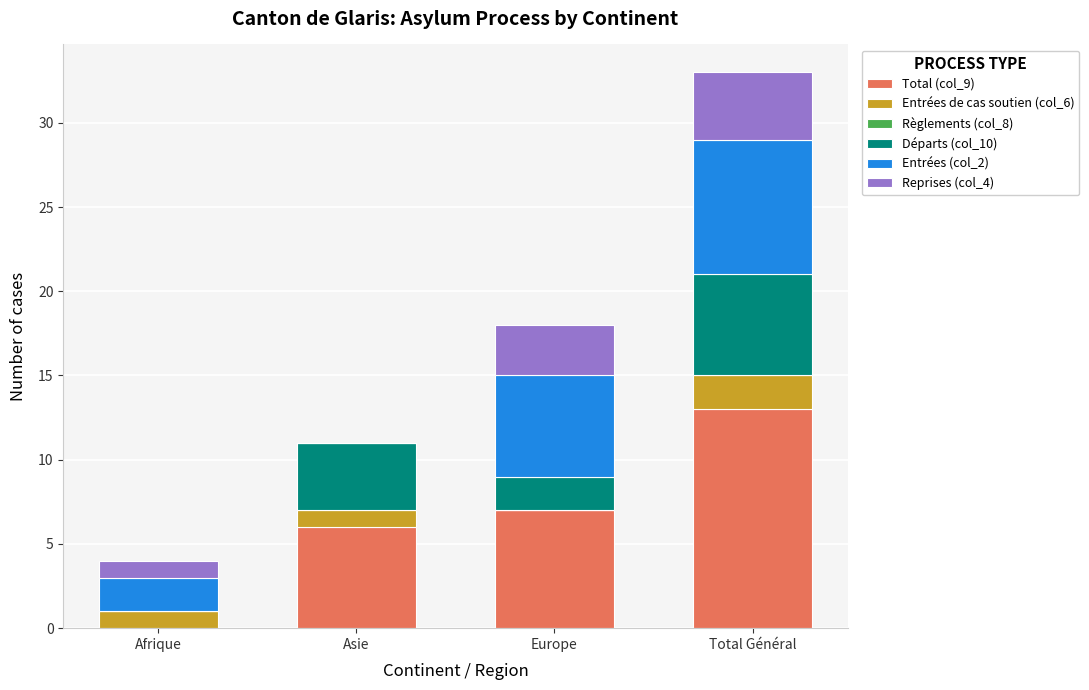

At which category is the sum across all series the highest?

Total Général